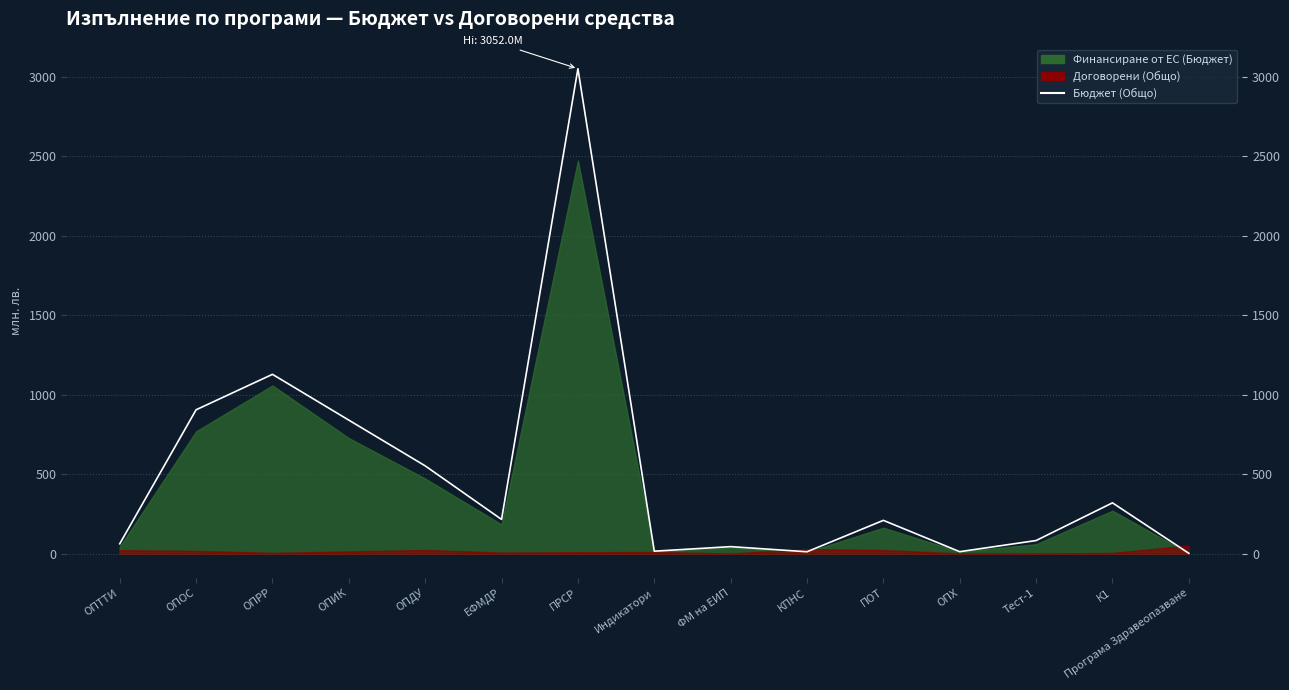

Rank the categories by value from lowest to highest.

Програма Здравеопазване, КПНС, ОПХ, Индикатори, ФМ на ЕИП, ОПТТИ, Тест-1, ПОТ, ЕФМДР, К1, ОПДУ, ОПИК, ОПОС, ОПРР, ПРСР